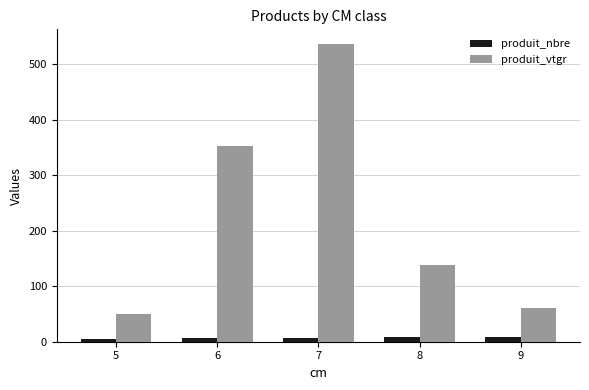

Which series has the largest range (max minus min)?

produit_vtgr